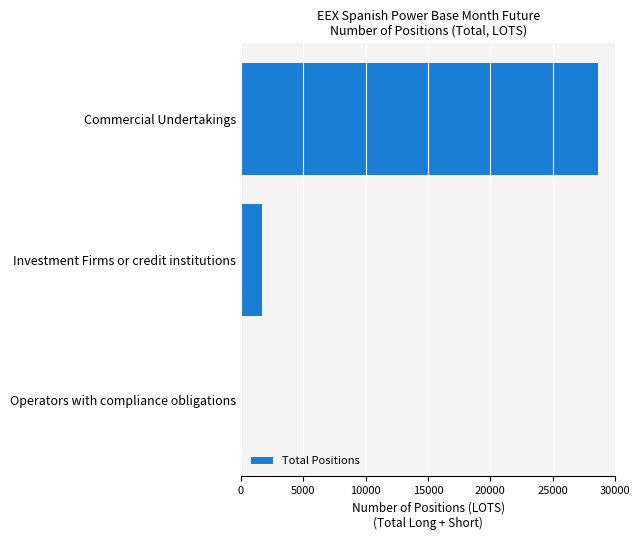

Where is the data nearest to the value 14308?

Investment Firms or credit institutions